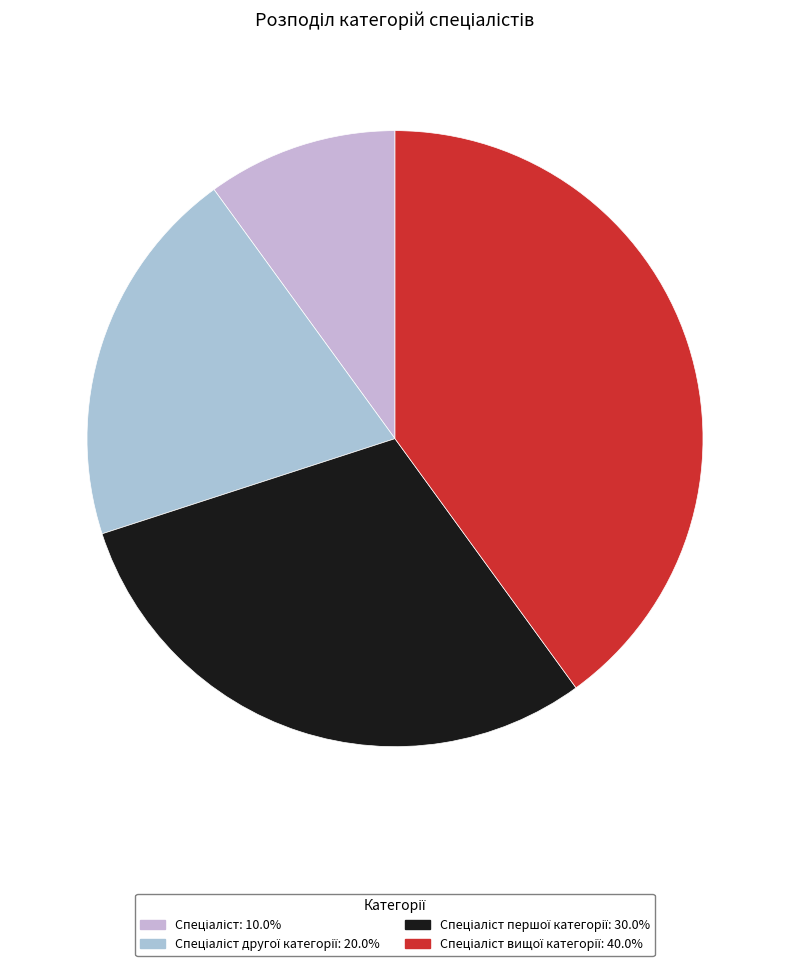

Which slice is the largest?

Спеціаліст вищої категорії